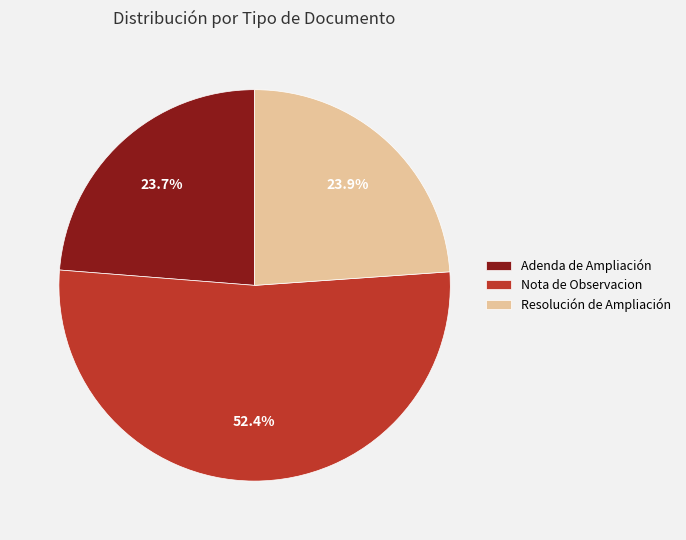

What percentage do Nota de Observacion and Adenda de Ampliación together represent?

76.1%